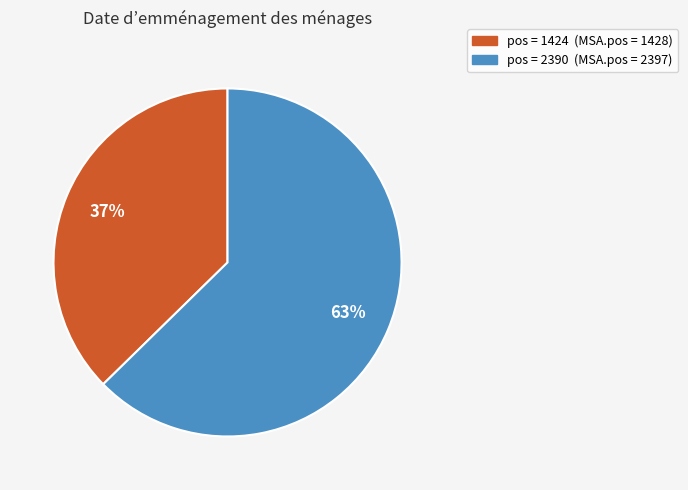

To the nearest percent, what is the average slice percentage?

50%